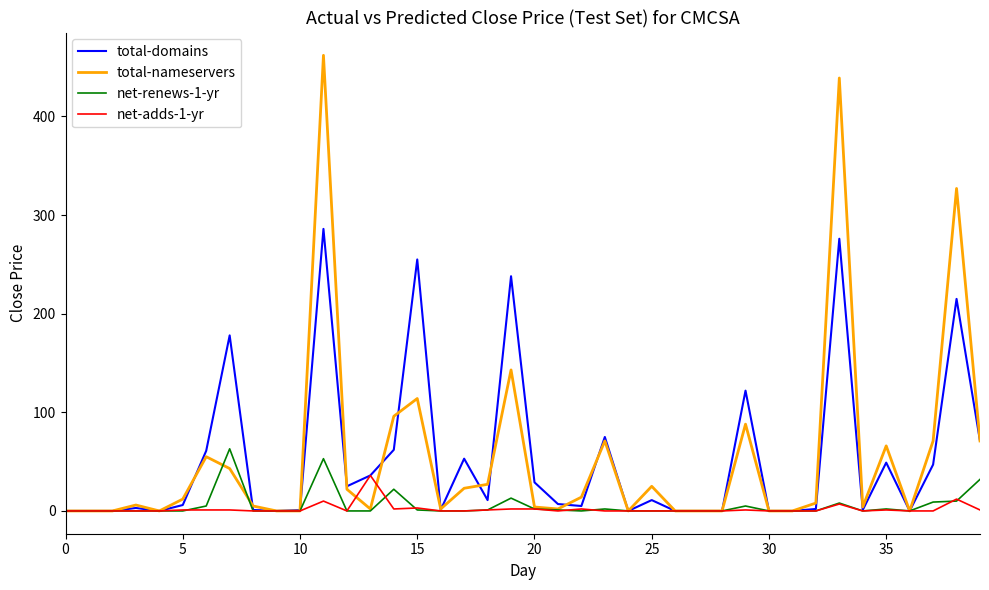

List the series in order of their peak value, highest first.

total-nameservers, total-domains, net-renews-1-yr, net-adds-1-yr